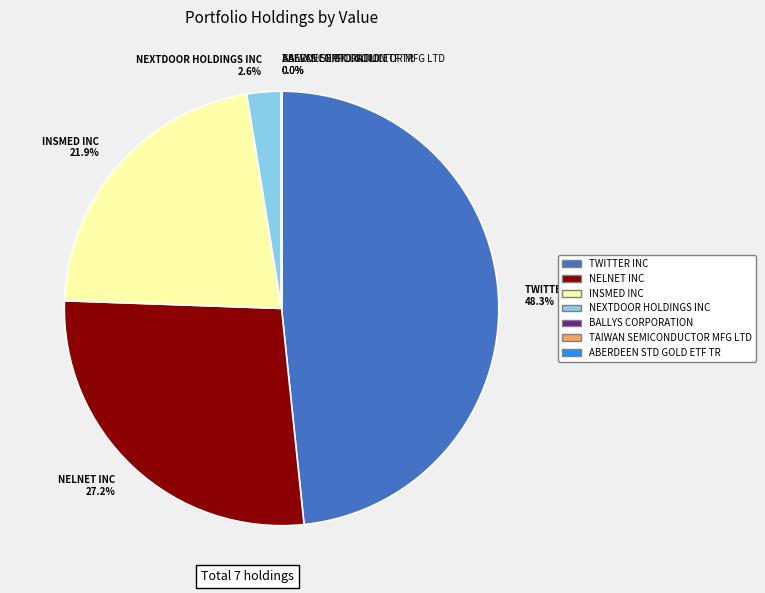

Rank the categories by value from lowest to highest.

BALLYS CORPORATION, TAIWAN SEMICONDUCTOR MFG LTD, ABERDEEN STD GOLD ETF TR, NEXTDOOR HOLDINGS INC, INSMED INC, NELNET INC, TWITTER INC